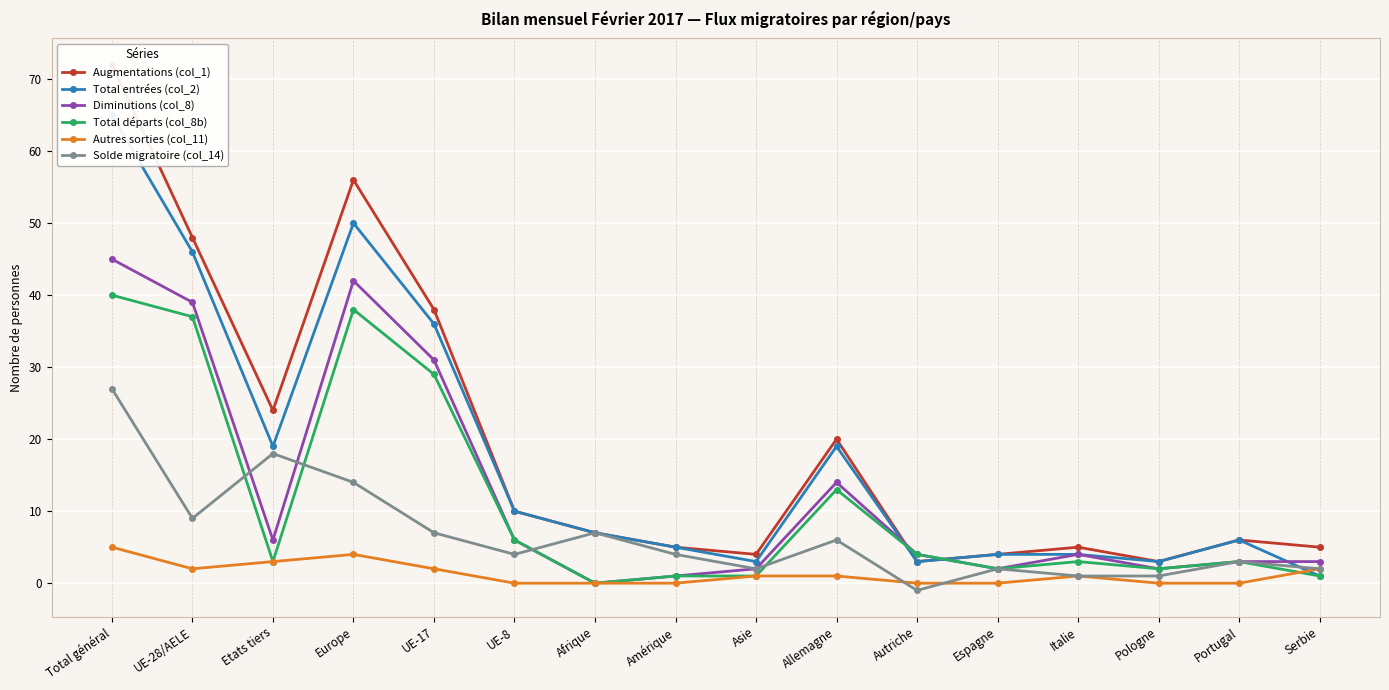

At which label is Total entrées (col_2) closest to 33?

UE-17